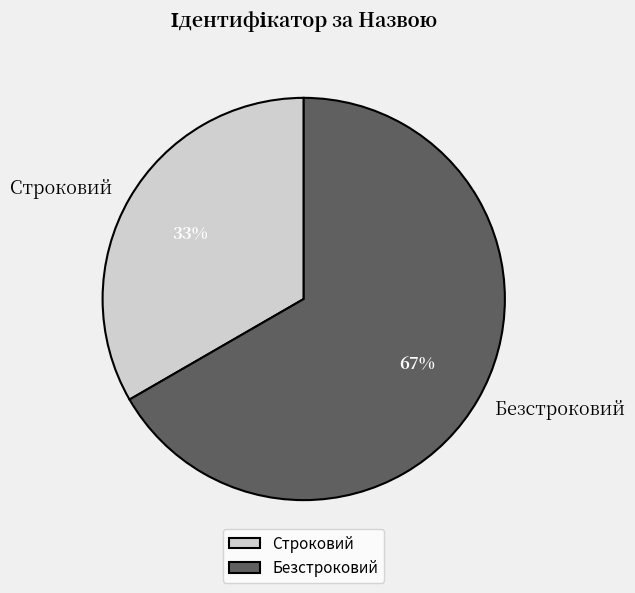

The Строковий slice represents 48% of the pie. True or false?

False